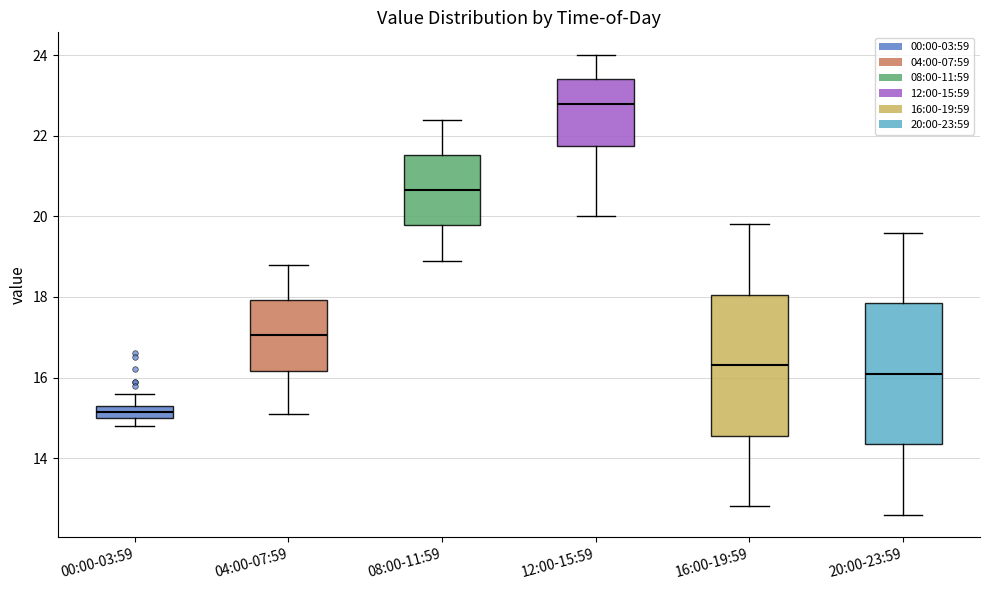

Reading left to right, transcribe this box plot: for each box, give where its median line is, the range the box spans, and where its two whiskers end, as read against the y-axis. The values are not printed on the chart, so give them approximately, as read against the axis.

00:00-03:59: median 15.2, box 15.0 to 15.4, whiskers 14.8 to 15.6
04:00-07:59: median 17.0, box 16.2 to 18.0, whiskers 15.2 to 18.8
08:00-11:59: median 20.6, box 19.8 to 21.6, whiskers 19.0 to 22.4
12:00-15:59: median 22.8, box 21.8 to 23.4, whiskers 20.0 to 24.0
16:00-19:59: median 16.4, box 14.6 to 18.0, whiskers 12.8 to 19.8
20:00-23:59: median 16.2, box 14.4 to 17.8, whiskers 12.6 to 19.6